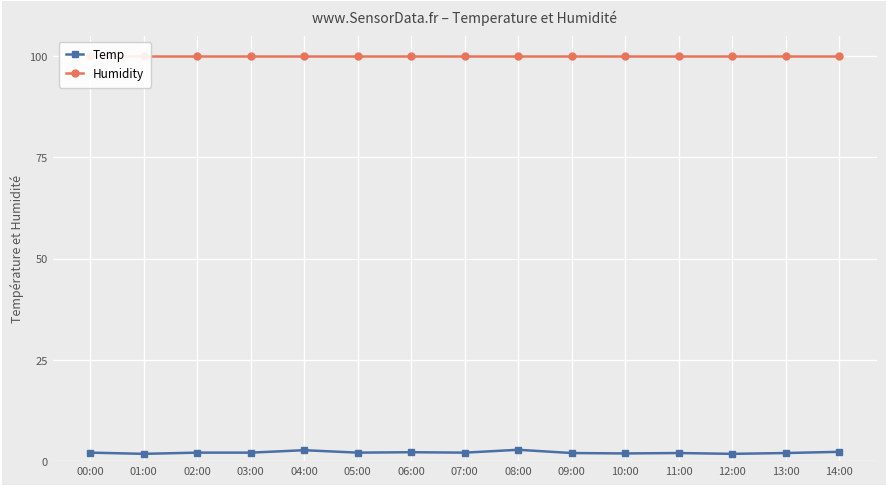

Reading right to left, list all the values displayed in this chart.

Temp: 2.3	2.0	1.8	2.0	1.9	2.0	2.8	2.1	2.2	2.1	2.7	2.1	2.1	1.8	2.1
Humidity: 99.9	99.9	99.9	99.9	99.9	99.9	99.9	99.9	99.9	99.9	99.9	99.9	99.9	99.9	99.9